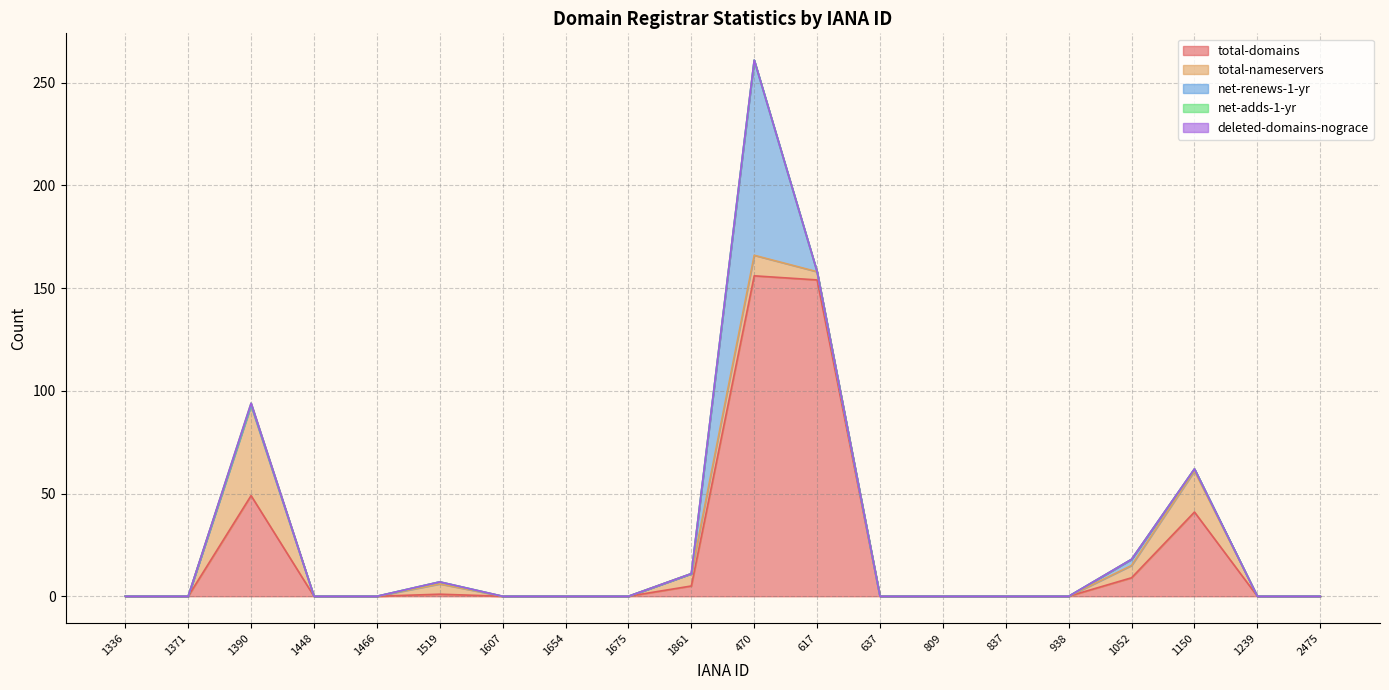

At which label is total-domains closest to 78?

1390